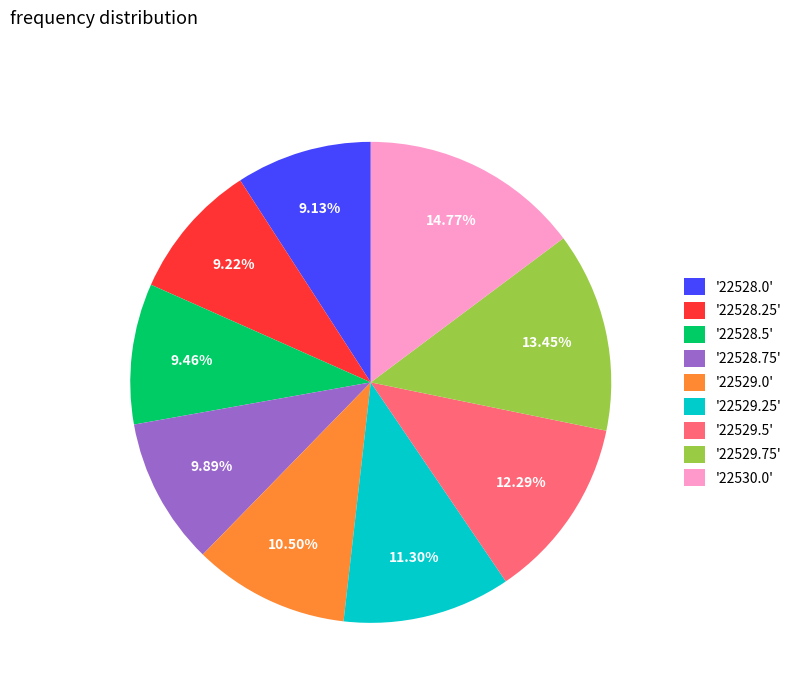

Is the sum of '22528.75' and '22529.0' greater than half?

No